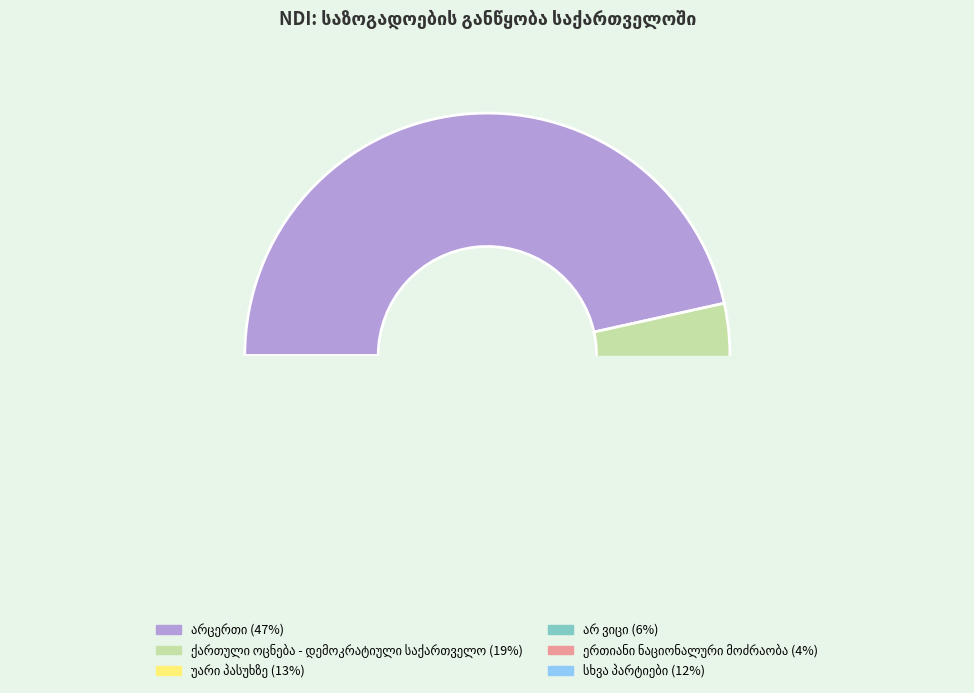

What is the largest slice in the pie chart?

არცერთი